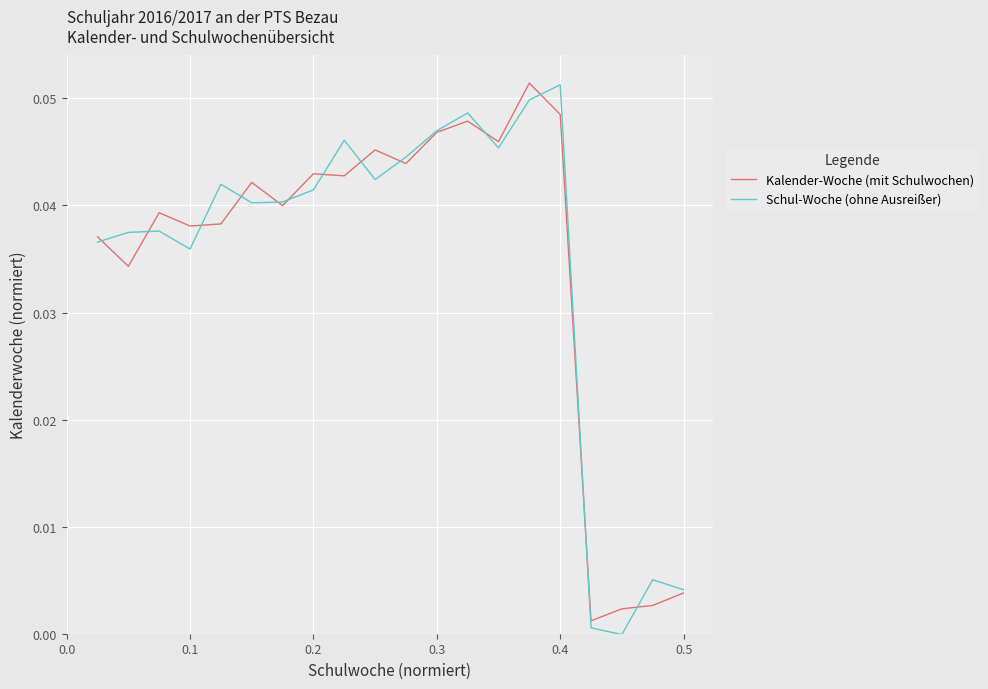

Which series has the widest spread of values?

Schul-Woche (ohne Ausreißer)